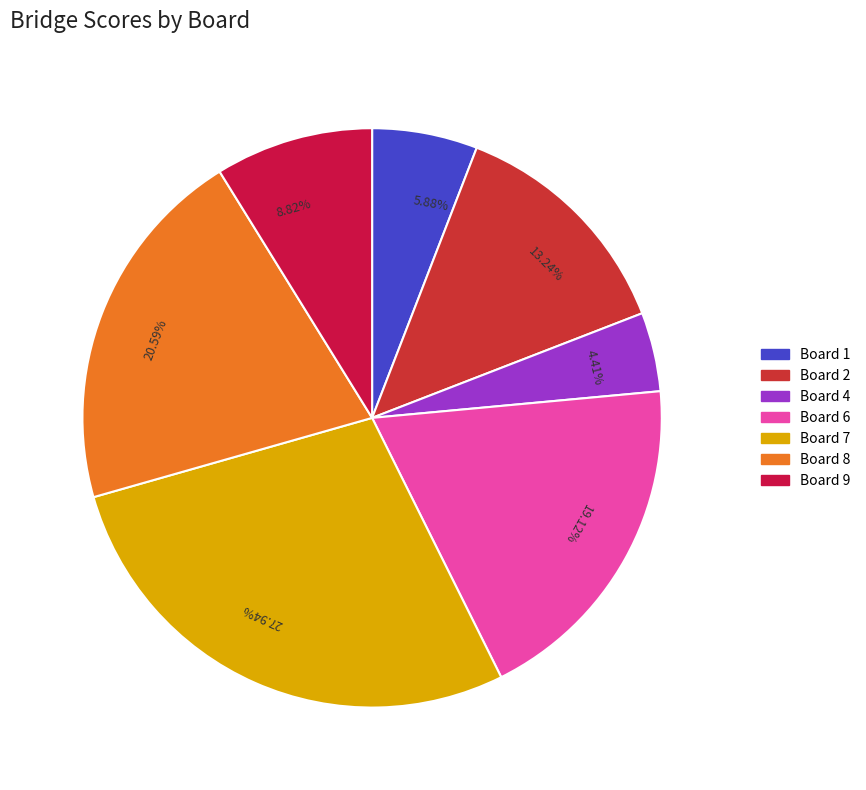

Does 8.82% account for over 50% of the chart?

No